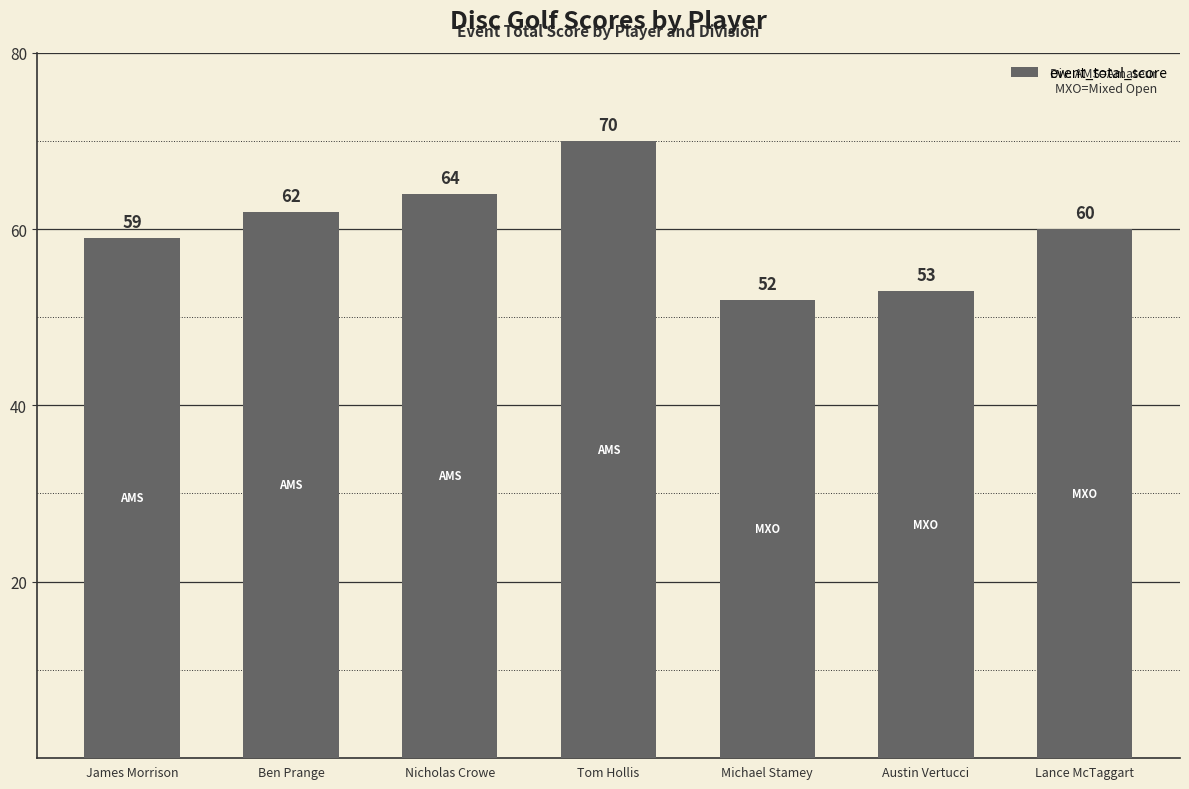

What is the sum of all values?

420